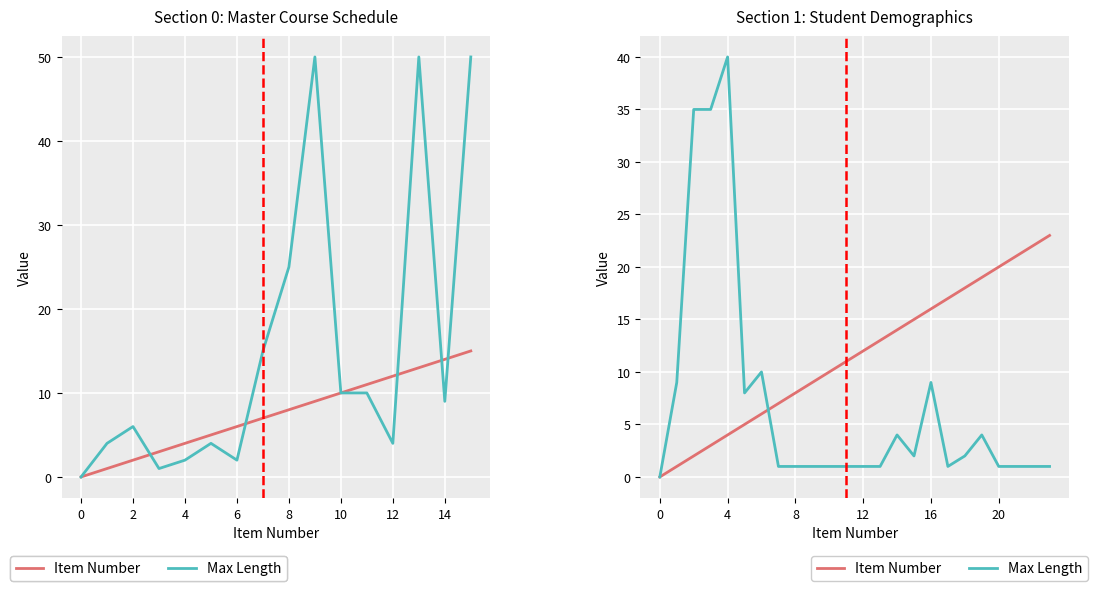

Rank the series by their maximum value, from lowest to highest.

Item Number, Max Length